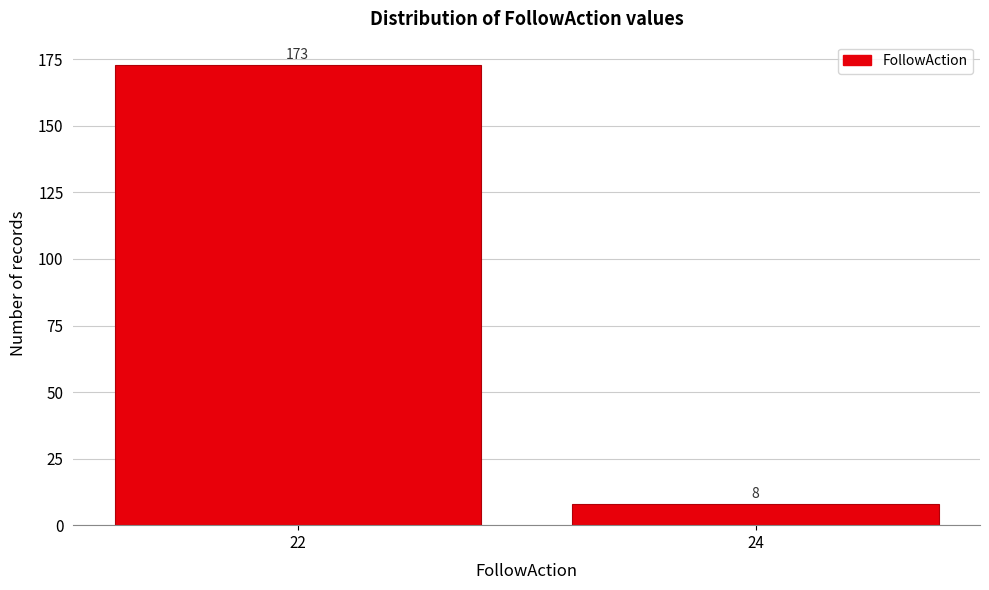

Reading left to right, what are all the values shown in this chart?

22=173	24=8